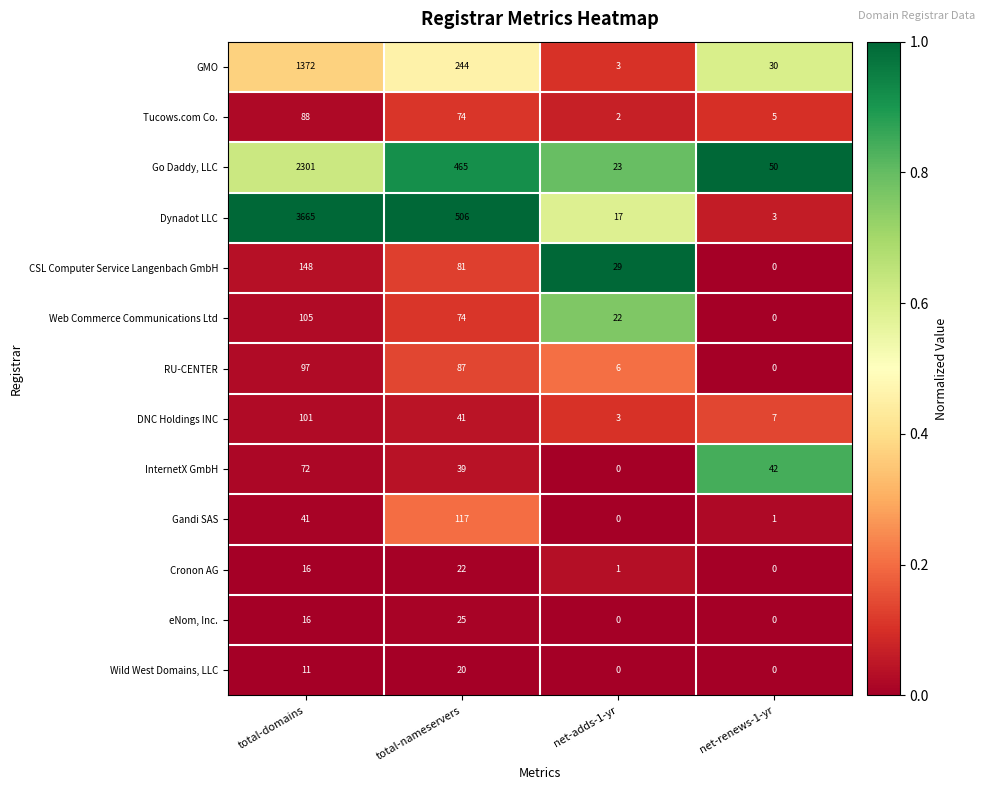

What is the sum of all InternetX GmbH values?

153